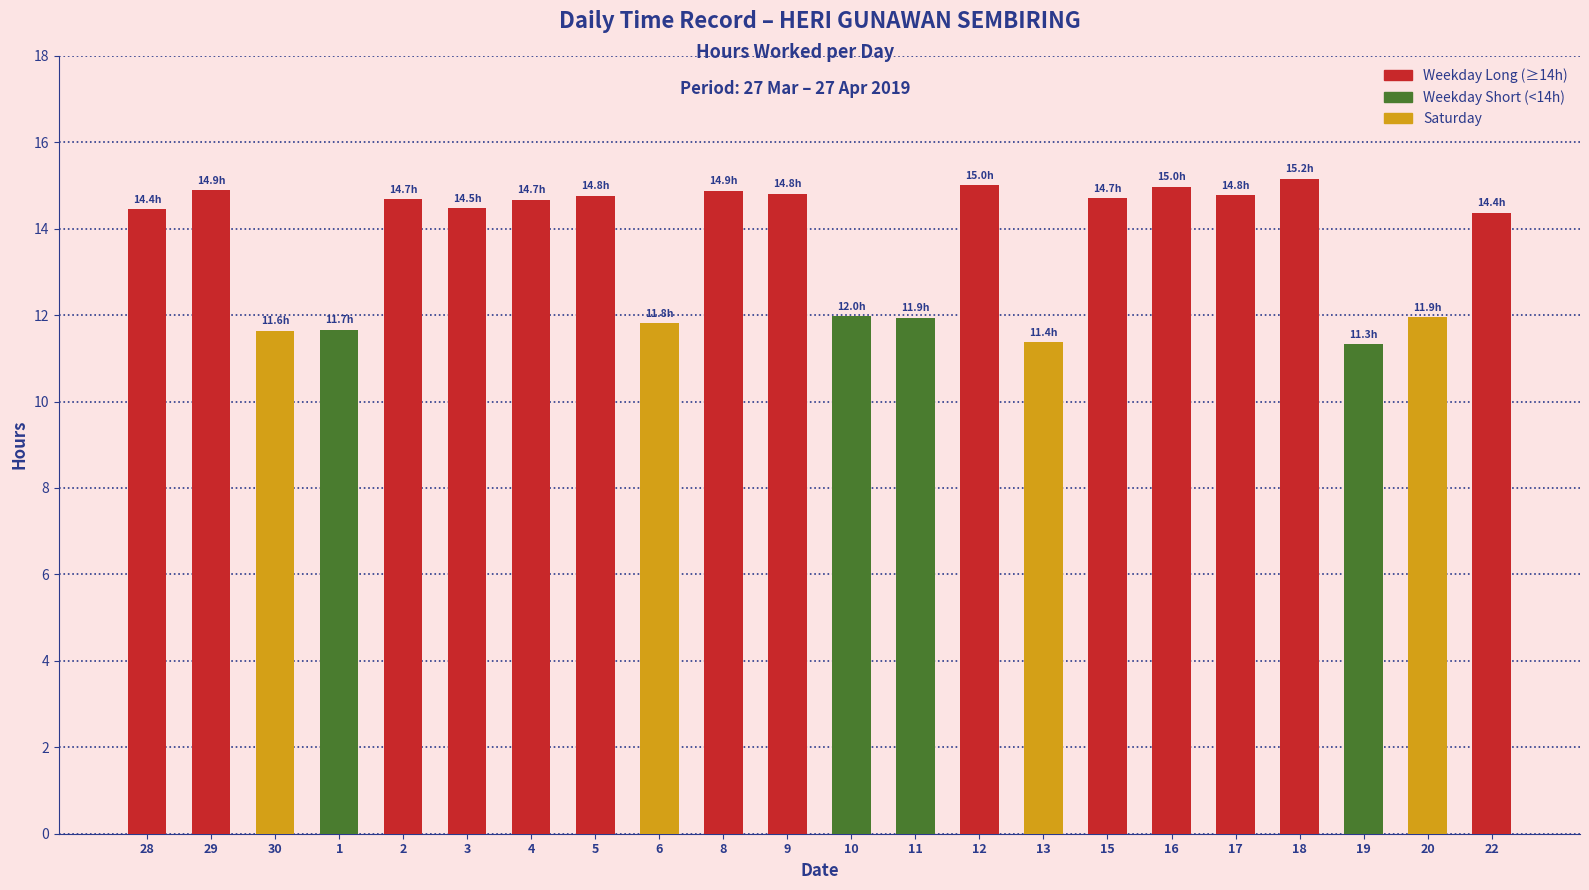

What is the label of the 7th bar from the right?

15